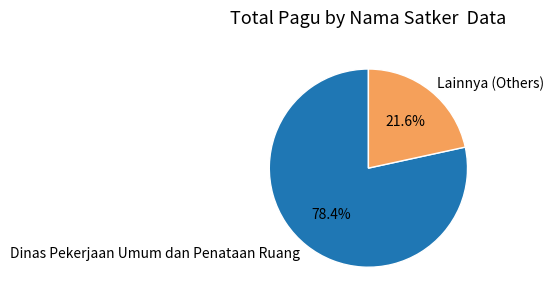

How many segments does this pie chart have?

2